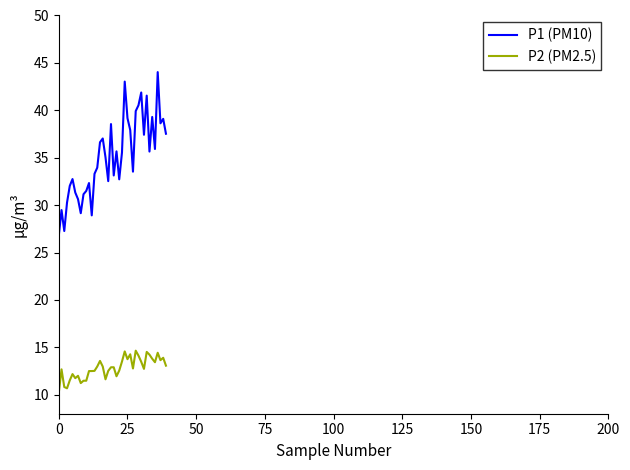

Which series has the largest total across all categories?

P1 (PM10)